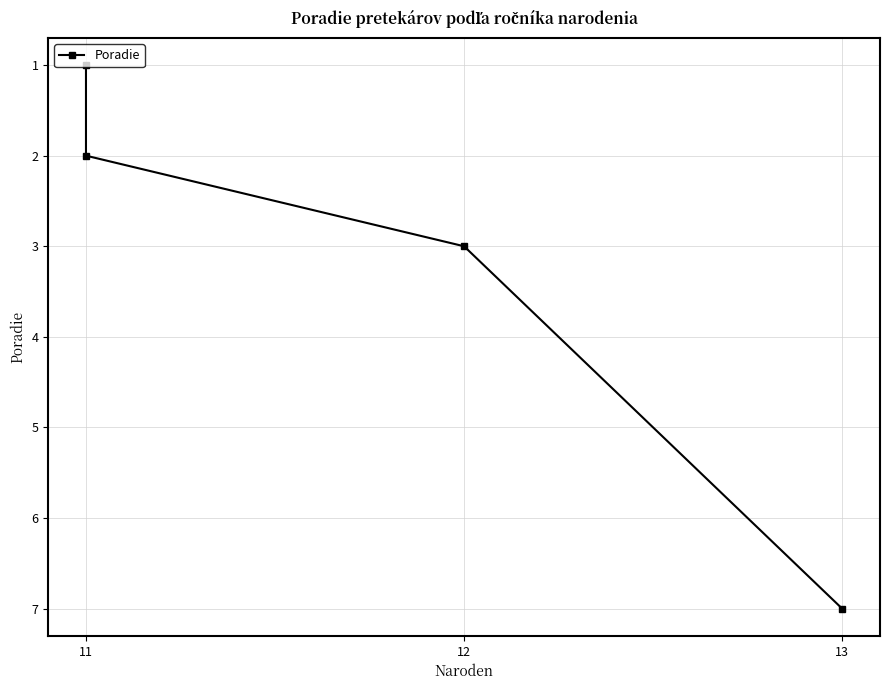

True or false: the data has more than 2 interior local peaks.

False